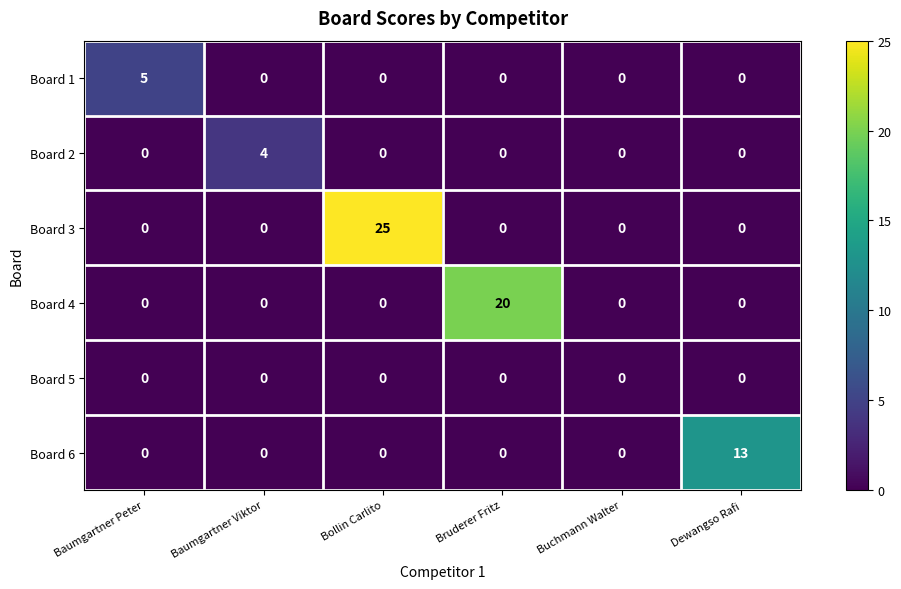

How many Board 2 values are between 0 and 1?

5